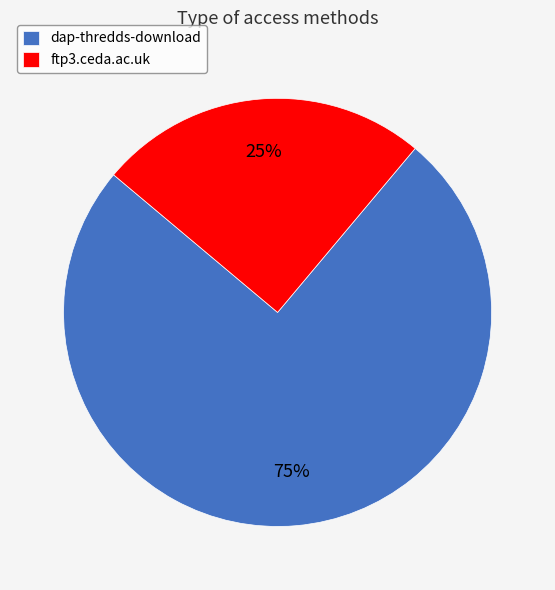

Is the sum of ftp3.ceda.ac.uk and dap-thredds-download greater than half?

Yes